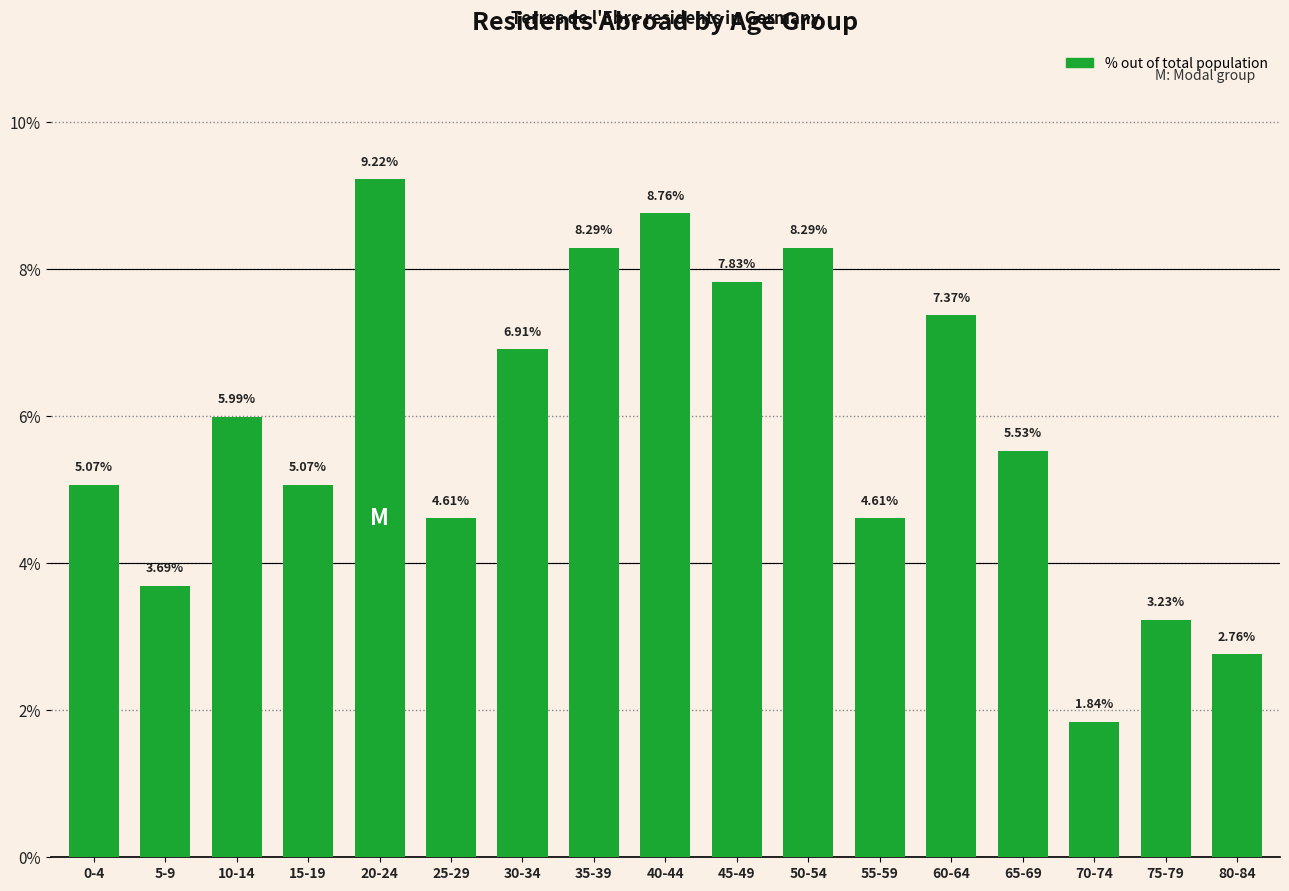

The chart shows a value of 1.7 at 10-14. True or false?

False